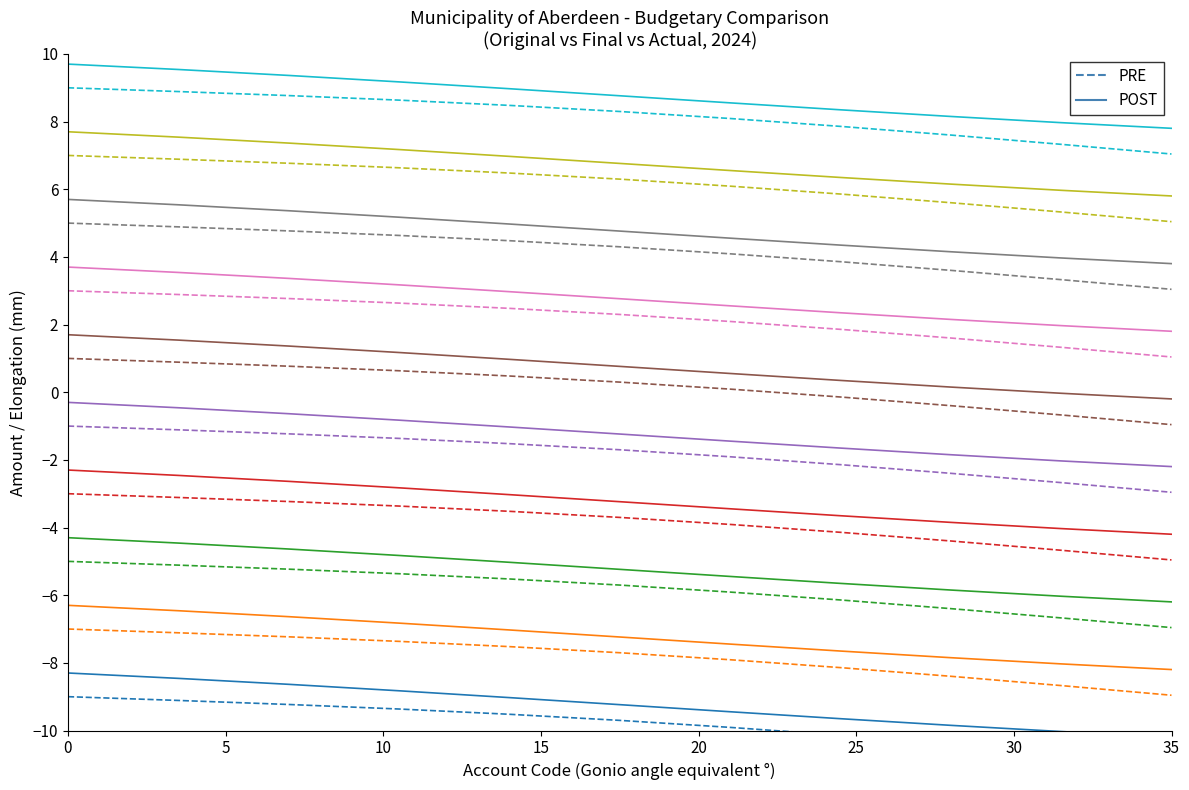

Which series has the largest range (max minus min)?

PRE